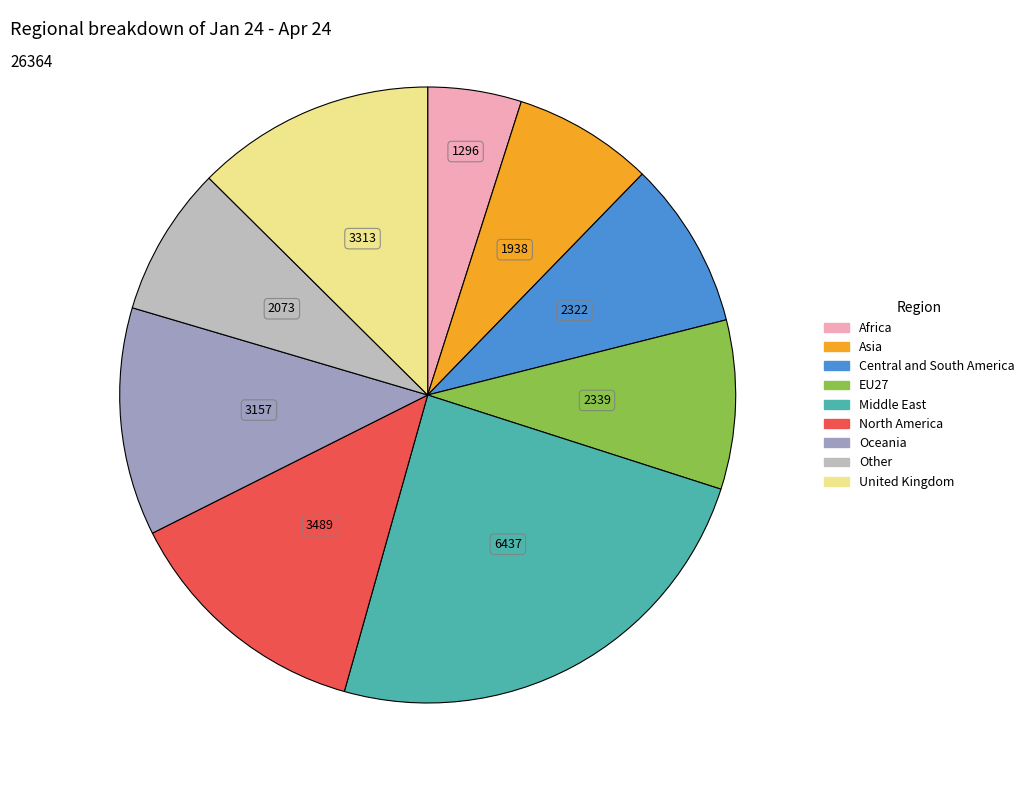

Does Asia represent more than half of the total?

No